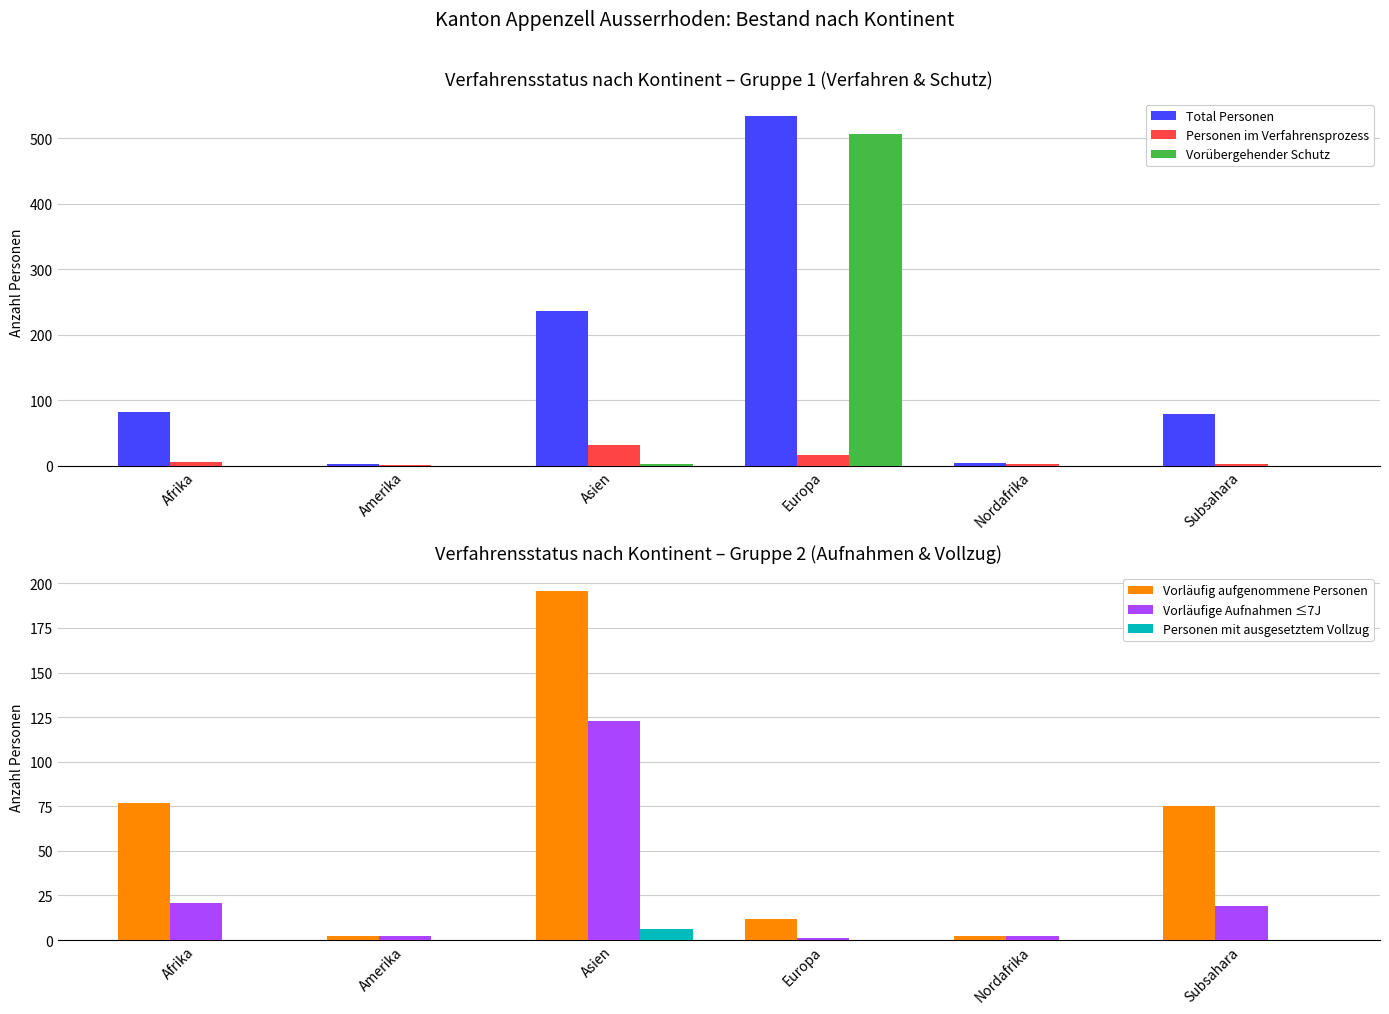

What are all the series names shown in the legend?

Total Personen, Personen im Verfahrensprozess, Vorübergehender Schutz, Vorläufig aufgenommene Personen, Vorläufige Aufnahmen ≤7J, Personen mit ausgesetztem Vollzug